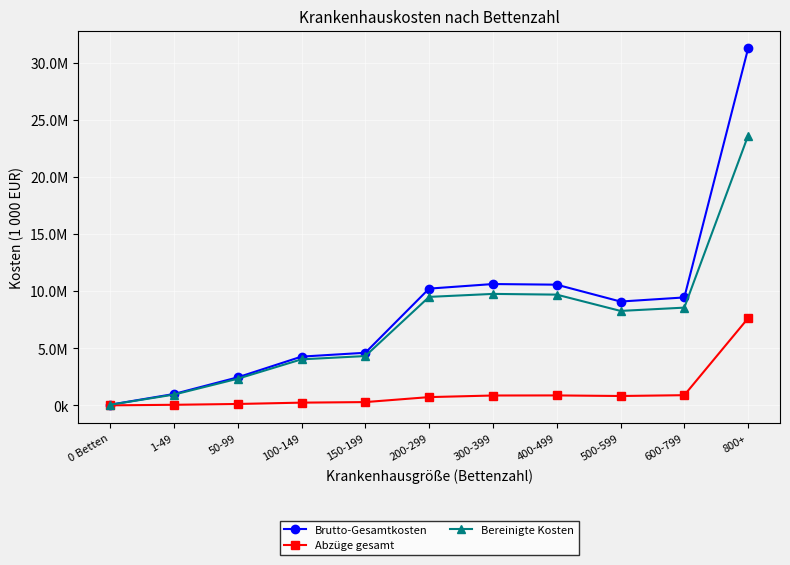

What are all the series names shown in the legend?

Brutto-Gesamtkosten, Abzüge gesamt, Bereinigte Kosten